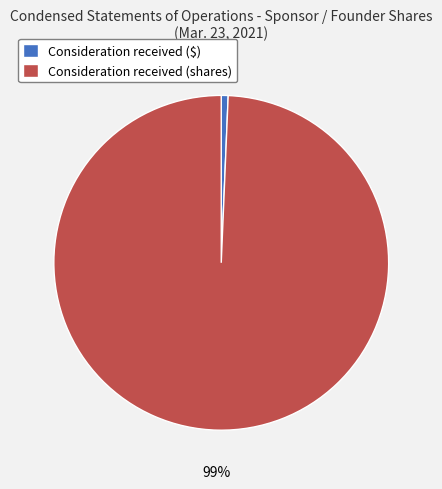

What percentage is the Consideration received ($) slice, to the nearest percent?

1%